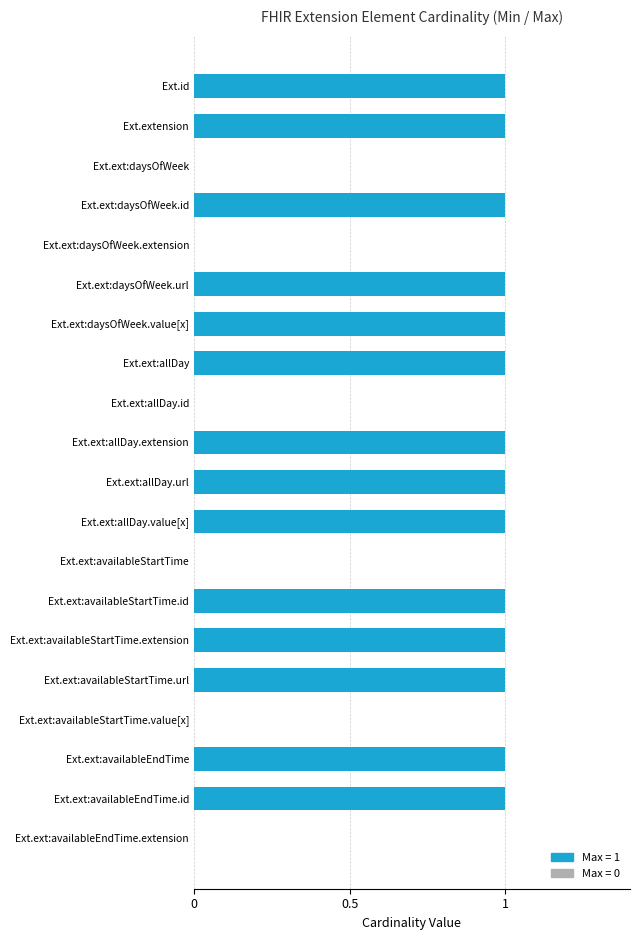

What is the maximum value shown in the chart?

1